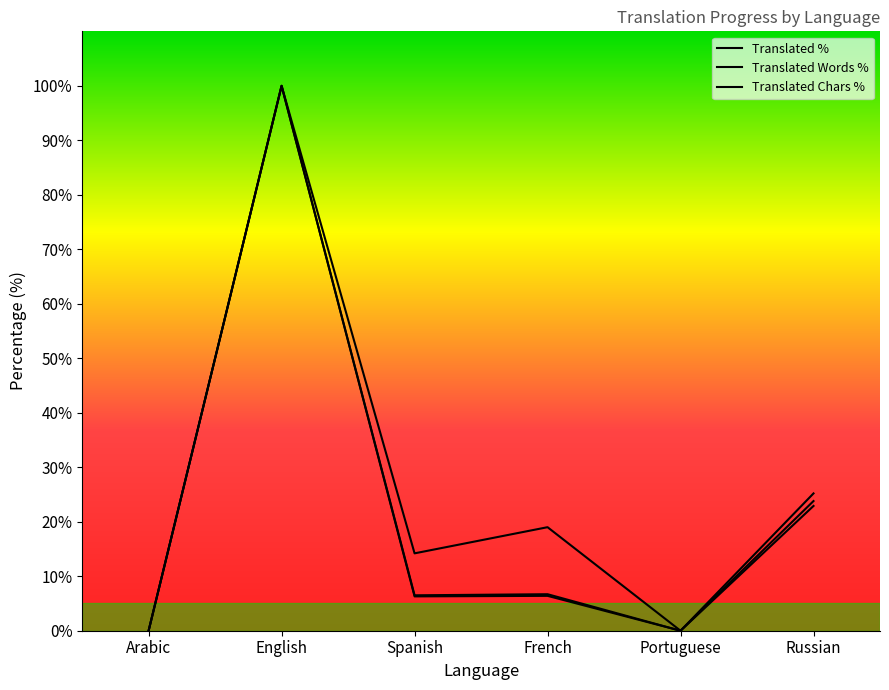

What is the label of the 6th point from the right?

Arabic